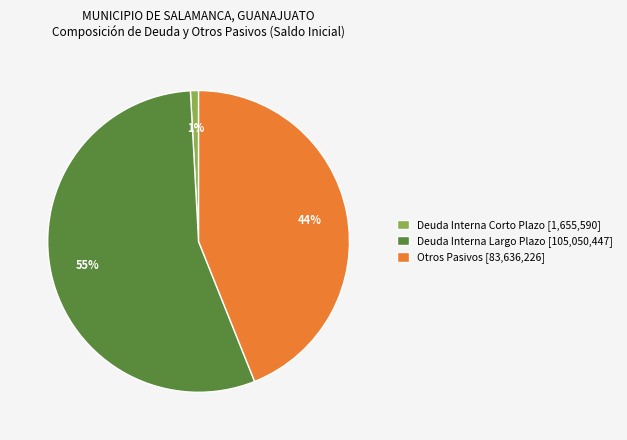

Count the number of slices in the pie.

3